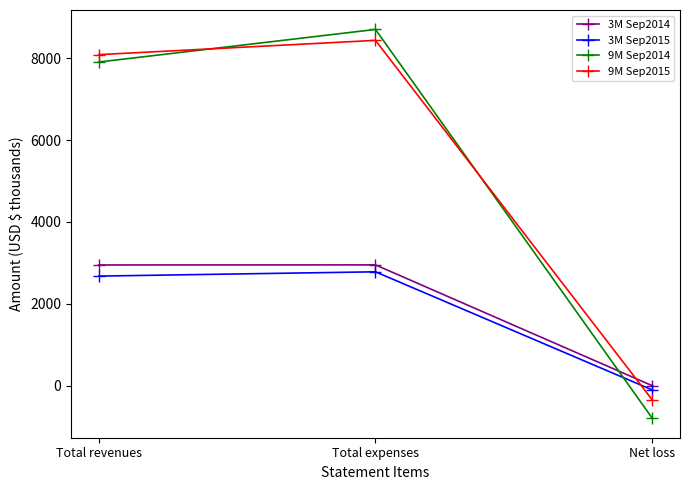

At which category does the chart reach its peak across all series?

Total expenses